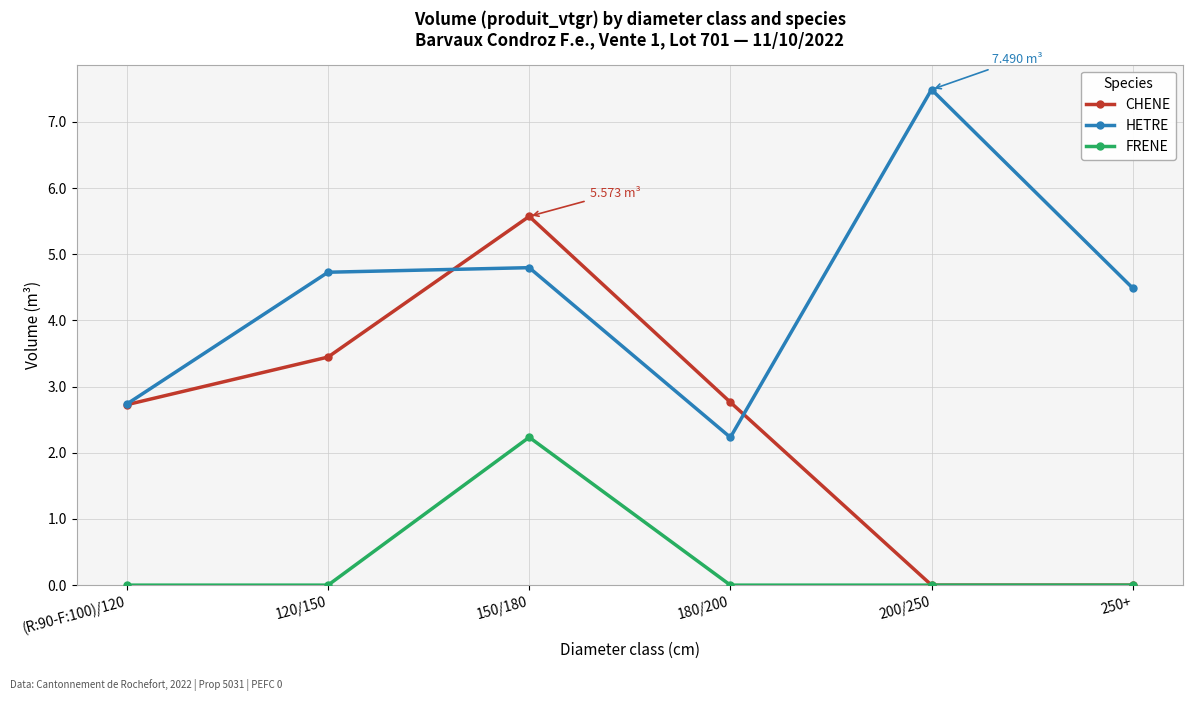

Reading left to right, transcribe all the data shown in this chart.

CHENE: (R:90-F:100)/120=2.7	120/150=3.4	150/180=5.6	180/200=2.8	200/250=0.0	250+=0.0
HETRE: (R:90-F:100)/120=2.7	120/150=4.7	150/180=4.8	180/200=2.2	200/250=7.5	250+=4.5
FRENE: (R:90-F:100)/120=0.0	120/150=0.0	150/180=2.2	180/200=0.0	200/250=0.0	250+=0.0